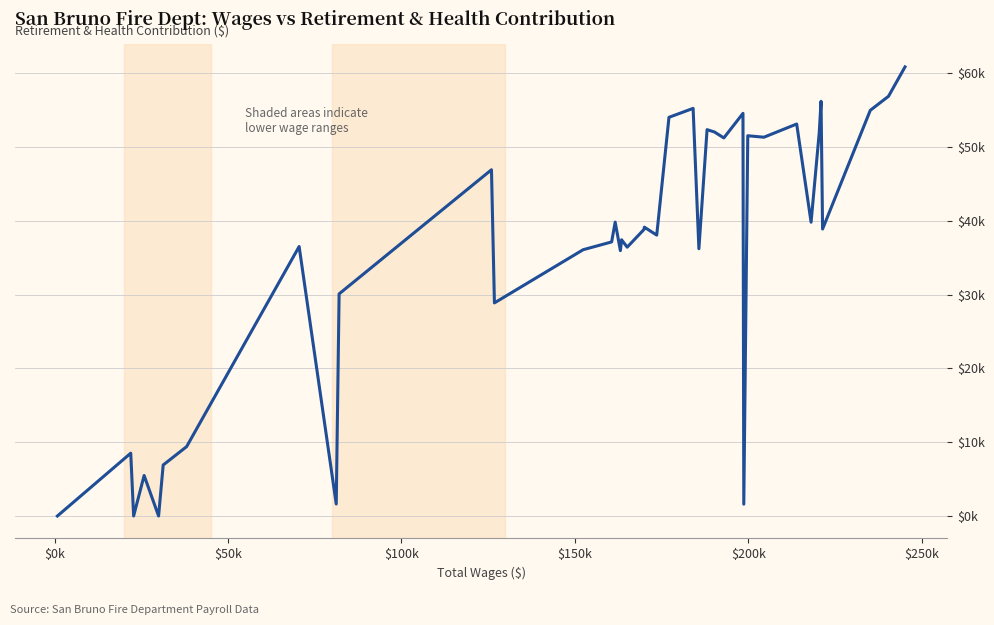

Reading left to right, transcribe all the data shown in this chart.

0	8518	0	5493	0	6916	9407	36537	1625	30116	46948	28893	36105	37160	39848	35979	37453	36451	38846	39165	38084	54057	55268	36235	52381	52066	51263	54590	1603	51558	51359	53147	39835	51974	56228	38910	55005	56908	60892